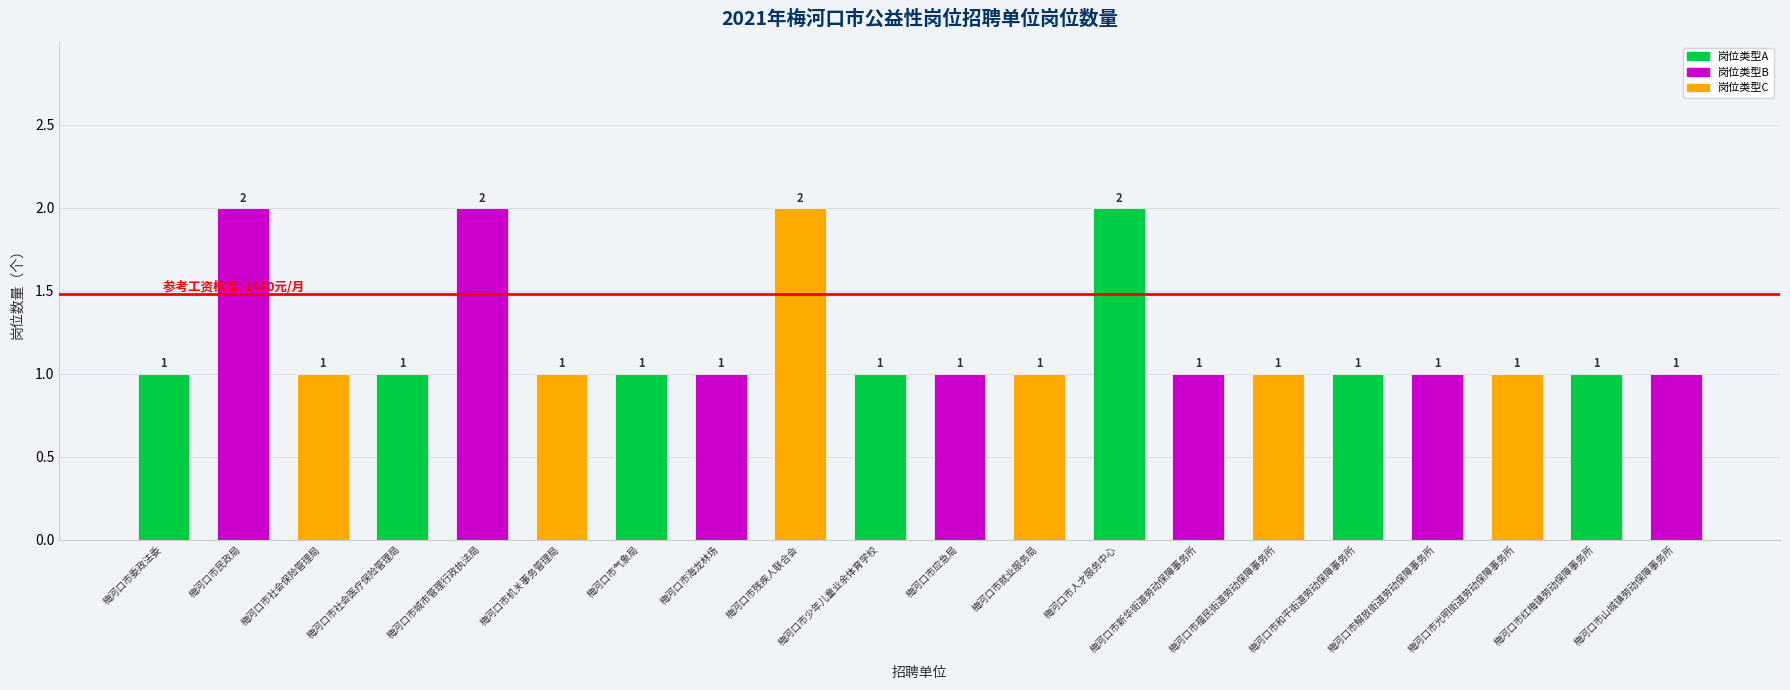

What is the value of the 4th bar from the left?

1